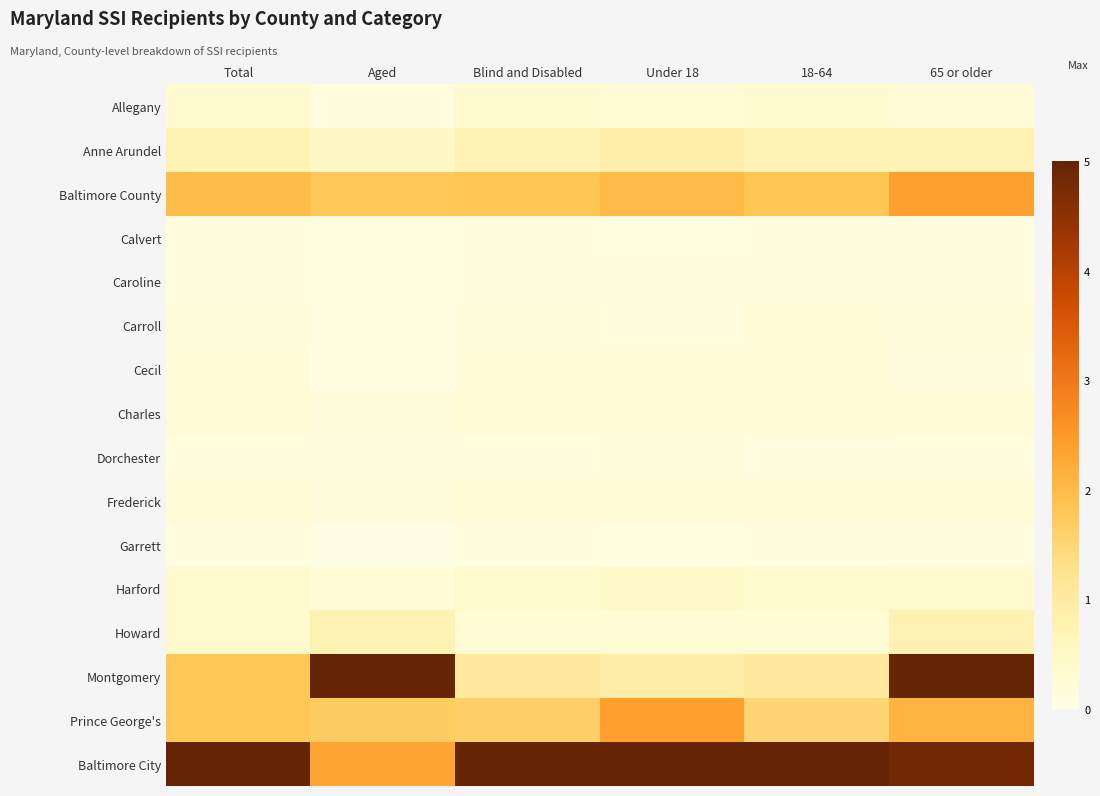

Which series has the largest total across all categories?

Baltimore City